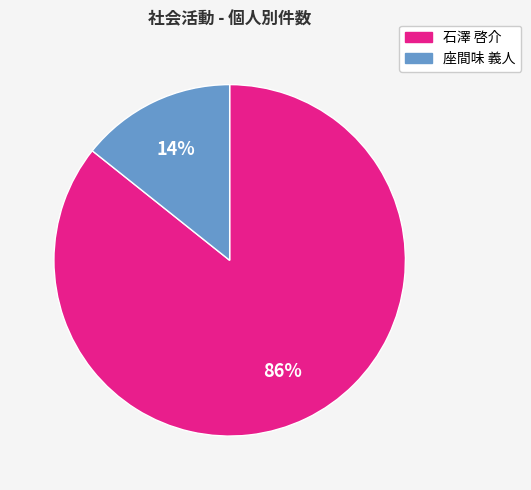

Does any single category account for the majority?

Yes